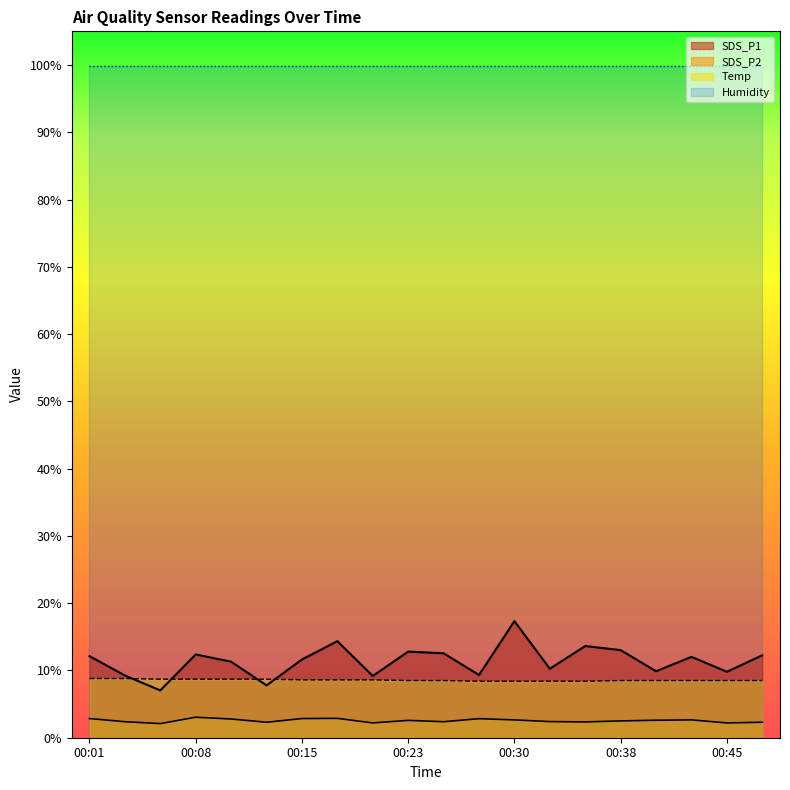

How many interior local valleys does the SDS_P2 series have?

6